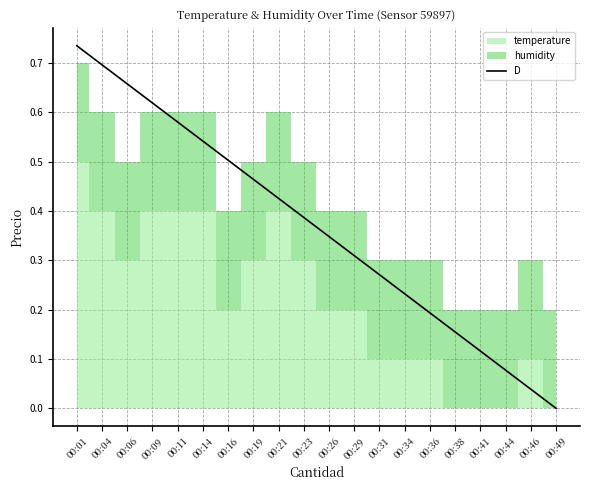

The value at 00:23 is 0.4. True or false?

True